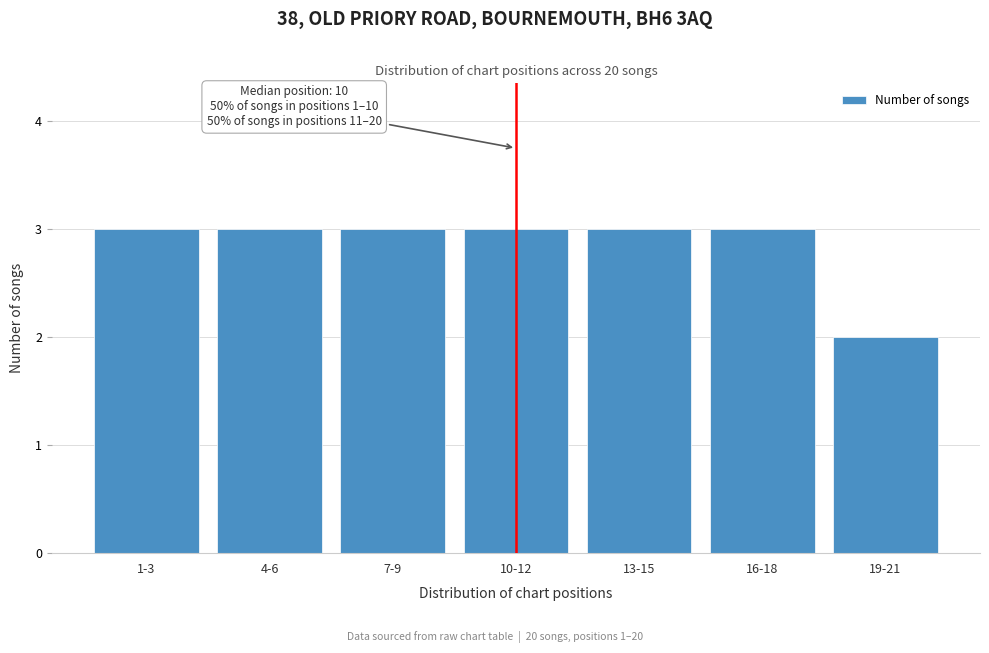

Reading left to right, extract all data points from this chart.

3	3	3	3	3	3	2